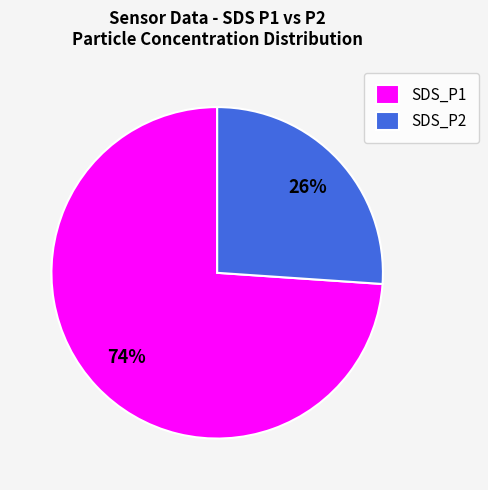

Do SDS_P1 and SDS_P2 together represent more than half of the pie?

Yes